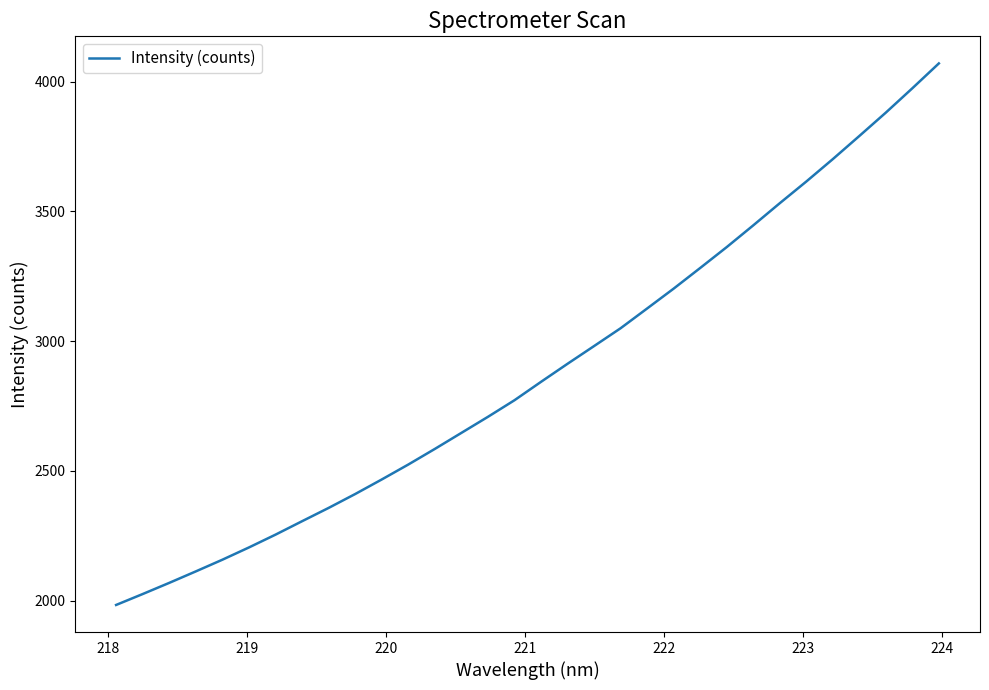

What is the minimum value shown in the chart?

1983.0